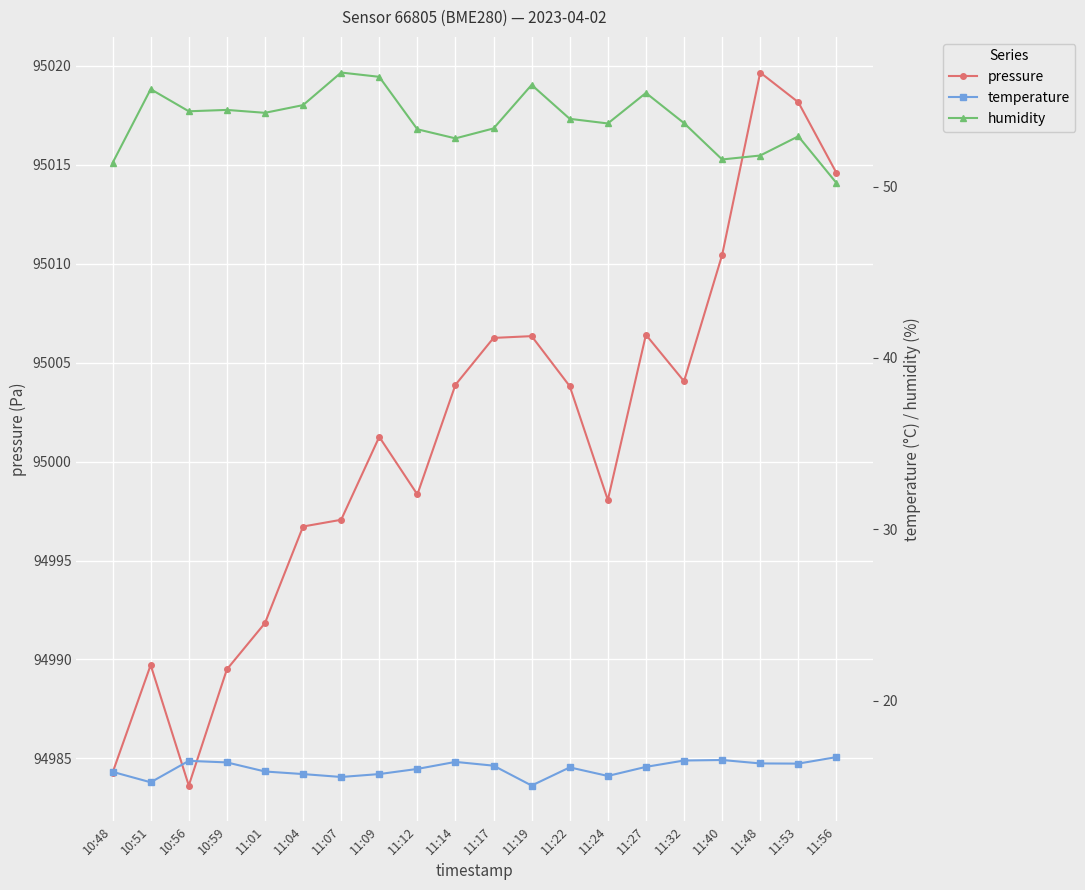

Is it true that humidity equals 54.3 at 11:01?

True